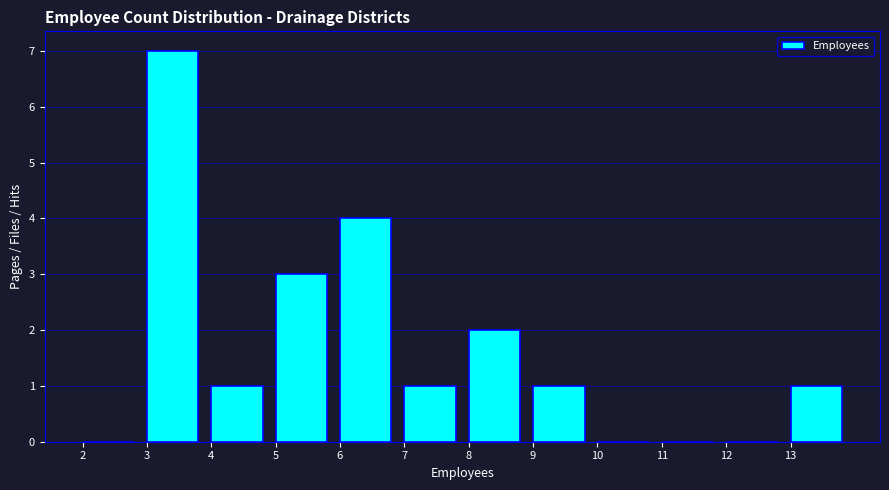

Over which range of the x-axis is the bar tallest?

3 to 4